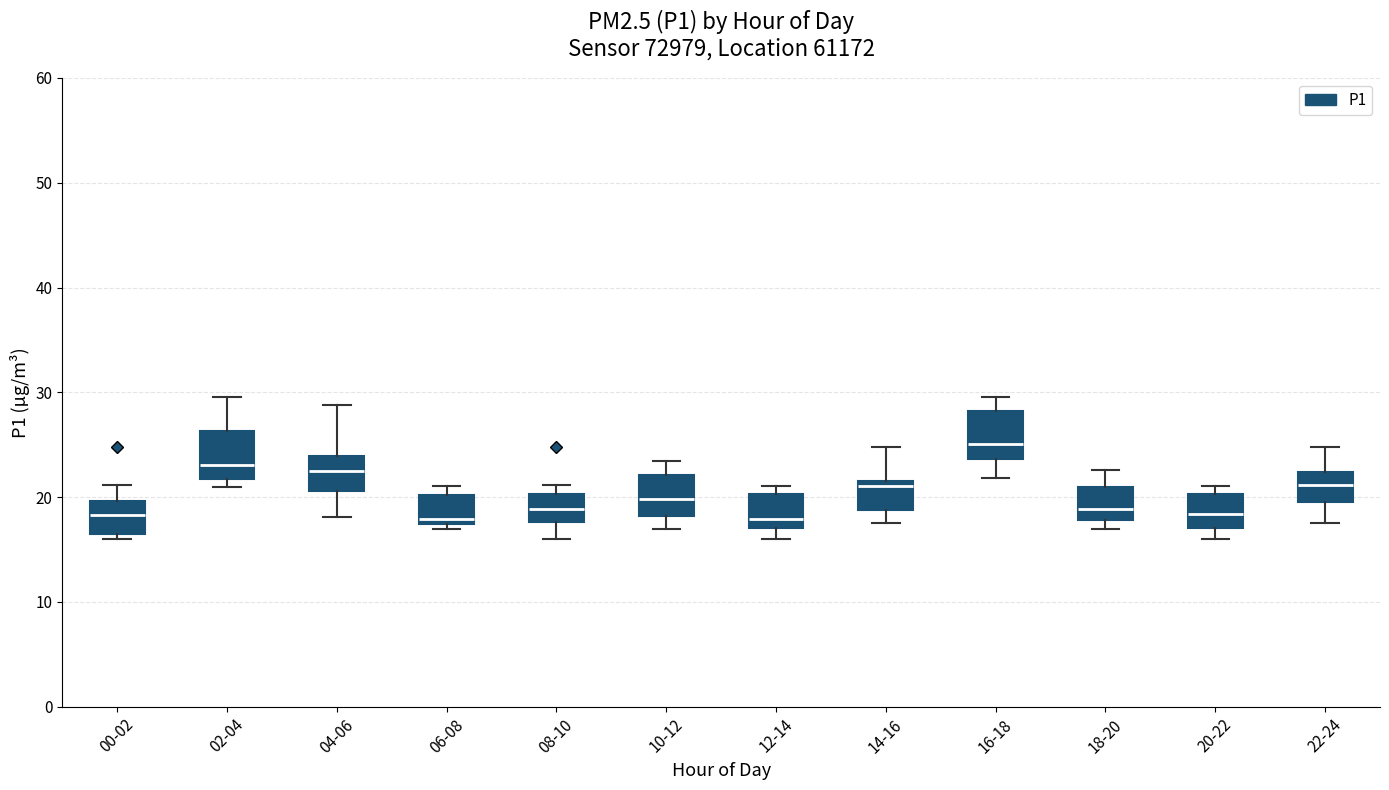

Where is the upper edge of the box for 02-04 on the y-axis? The values are not printed on the chart, so give them approximately, as read against the axis.

26